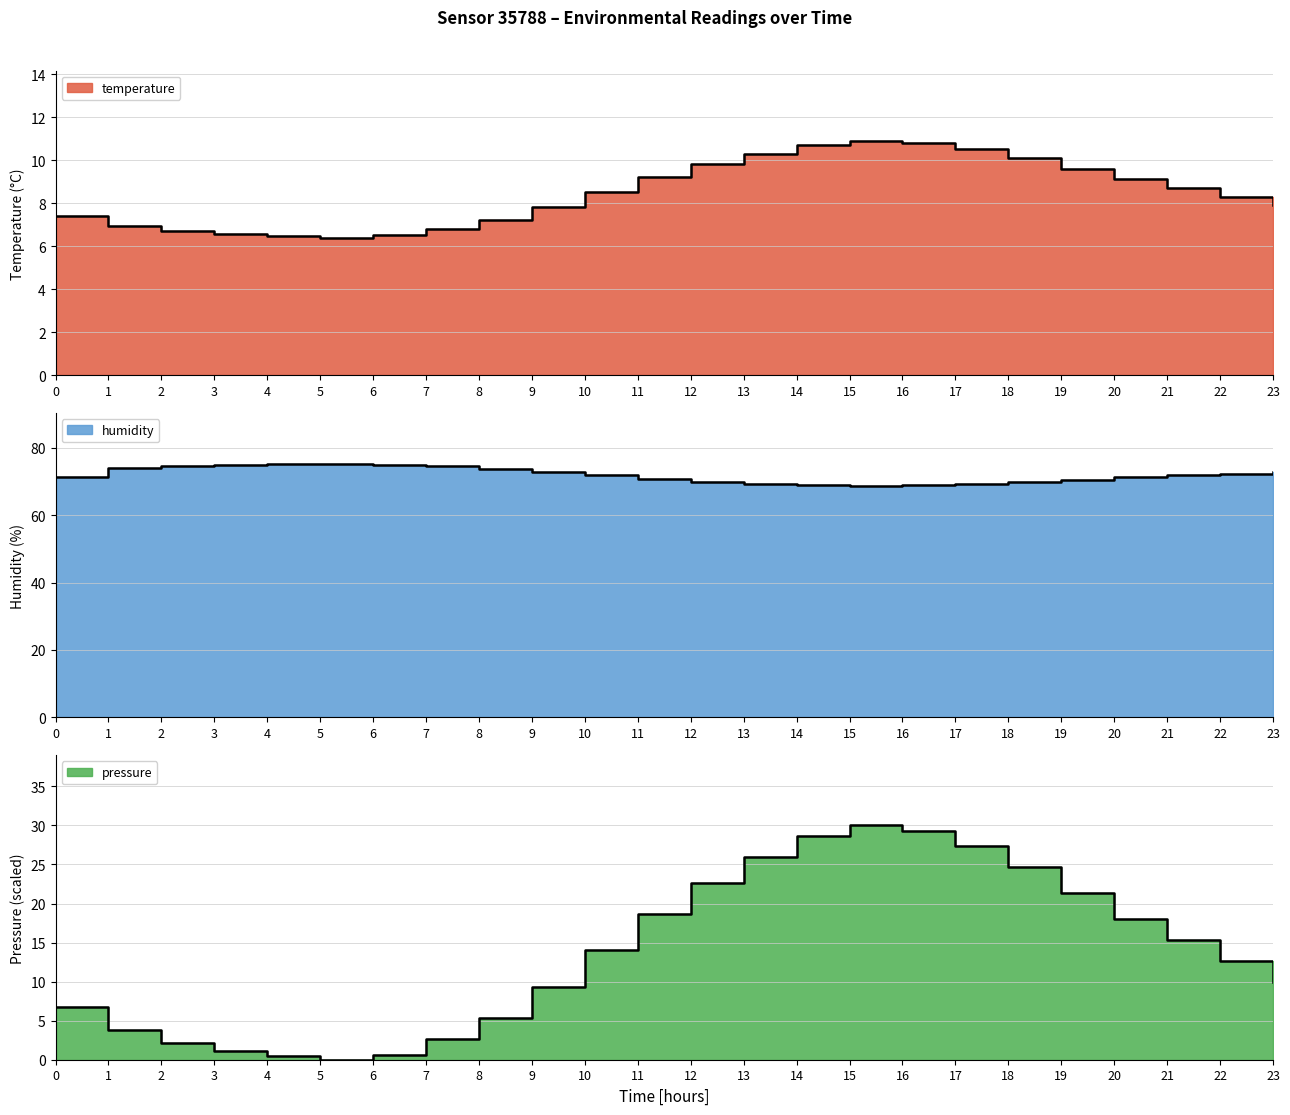

True or false: temperature has a value of 1.9 at 4.

False